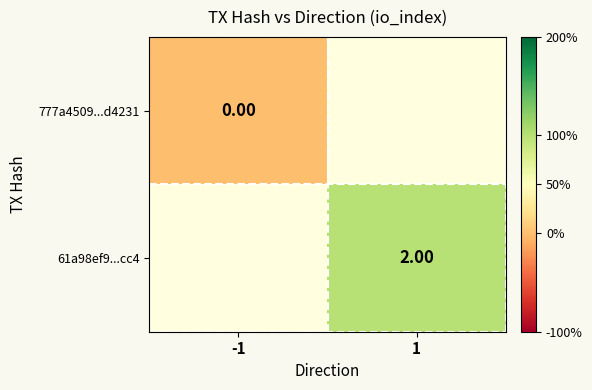

At how many categories does at least one series exceed 1?

1